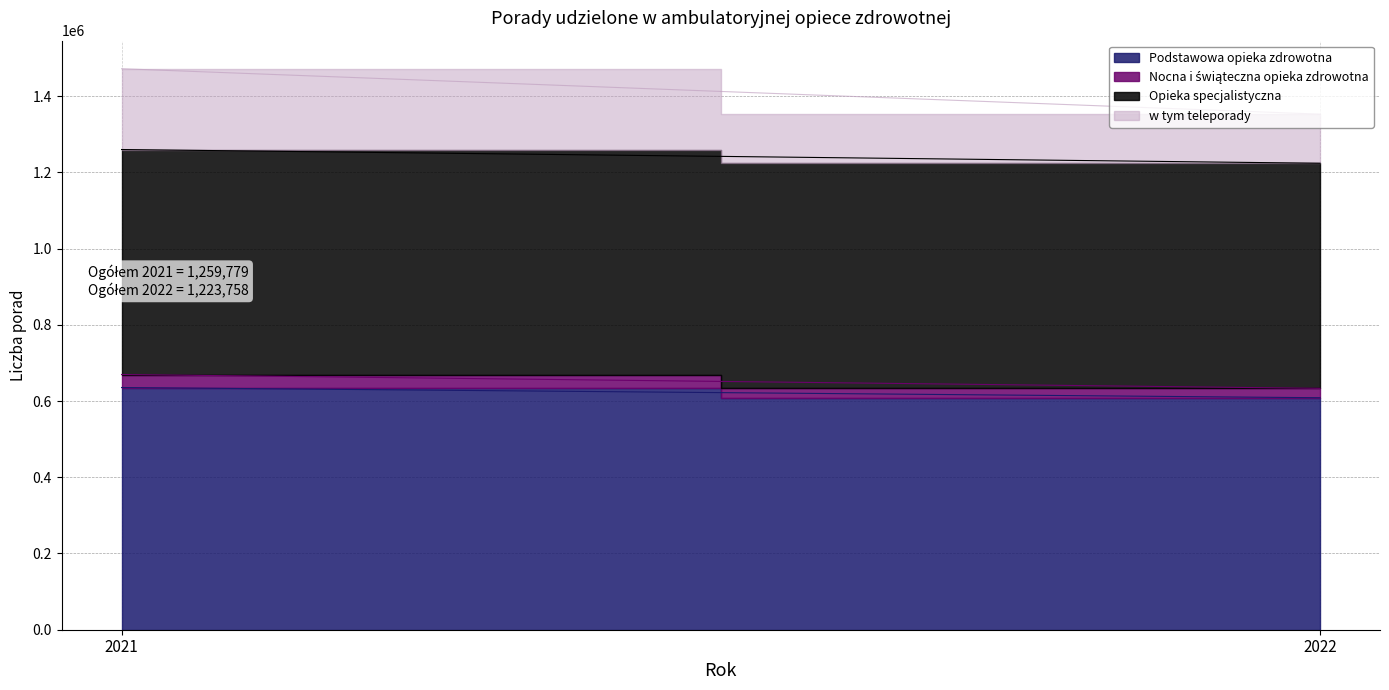

What is the average value of the Podstawowa opieka zdrowotna series?

622009